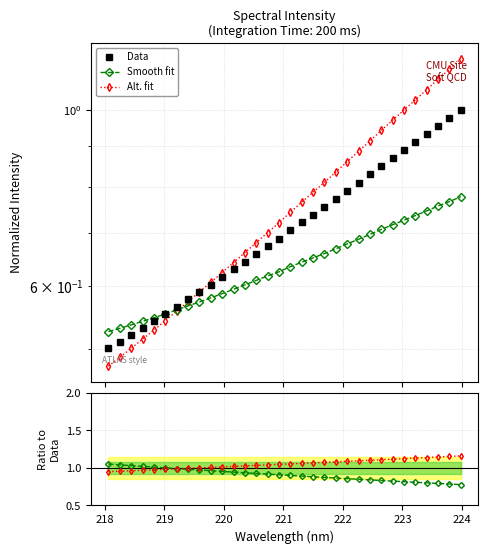

What is the average value of the Smooth fit series?

0.6